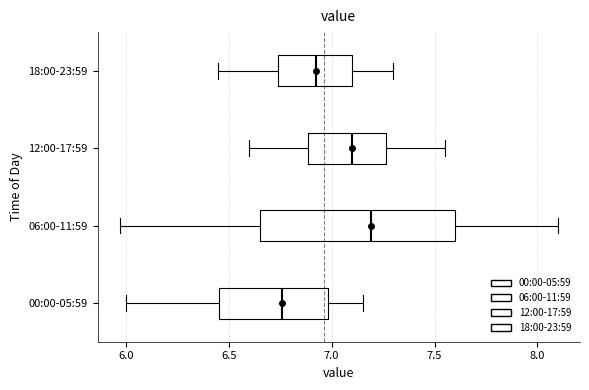

Comparing the boxes themselves (not the whiskers), which one is the widest?

06:00-11:59